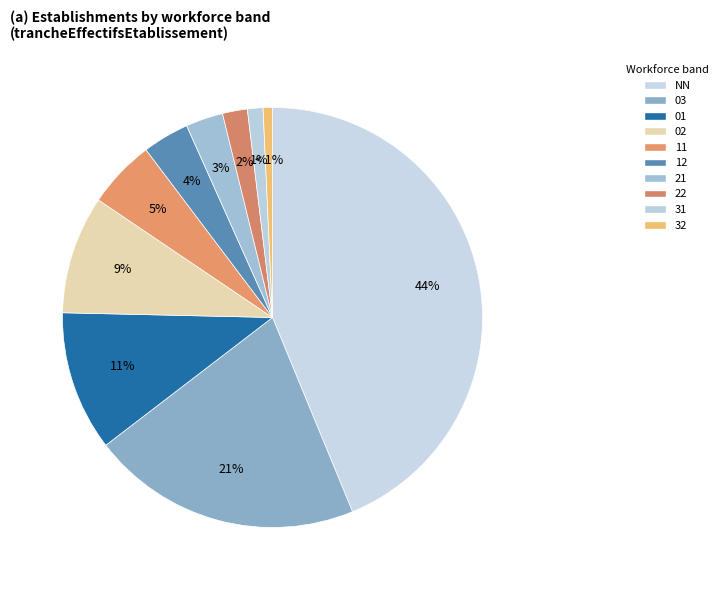

Count the number of slices in the pie.

10